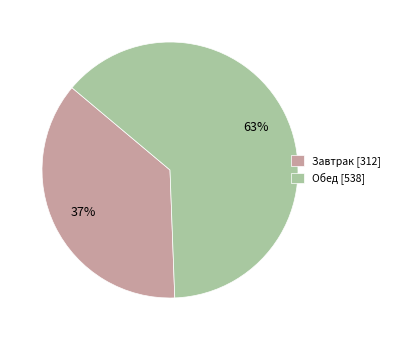

Rank the categories by value from lowest to highest.

Завтрак, Обед